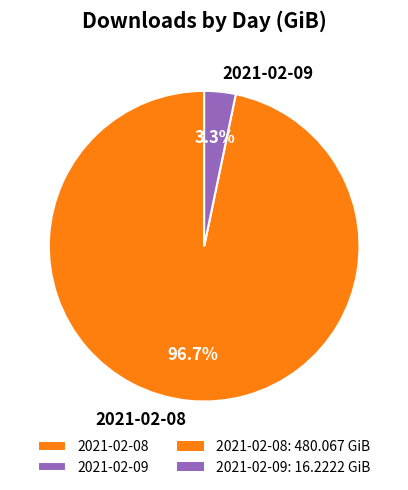

Count the number of slices in the pie.

2